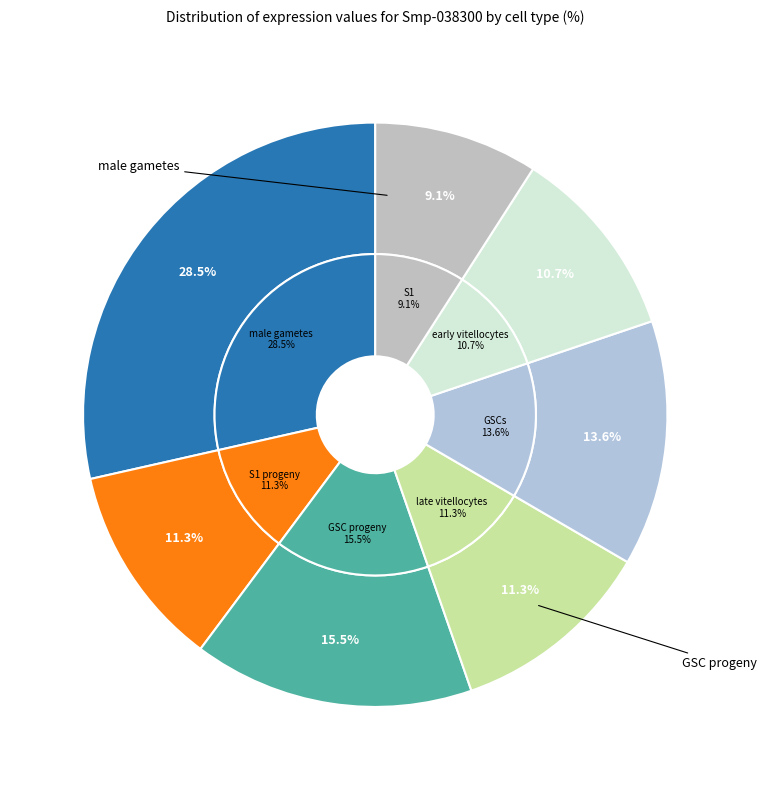

The S1 slice represents 4% of the pie. True or false?

False